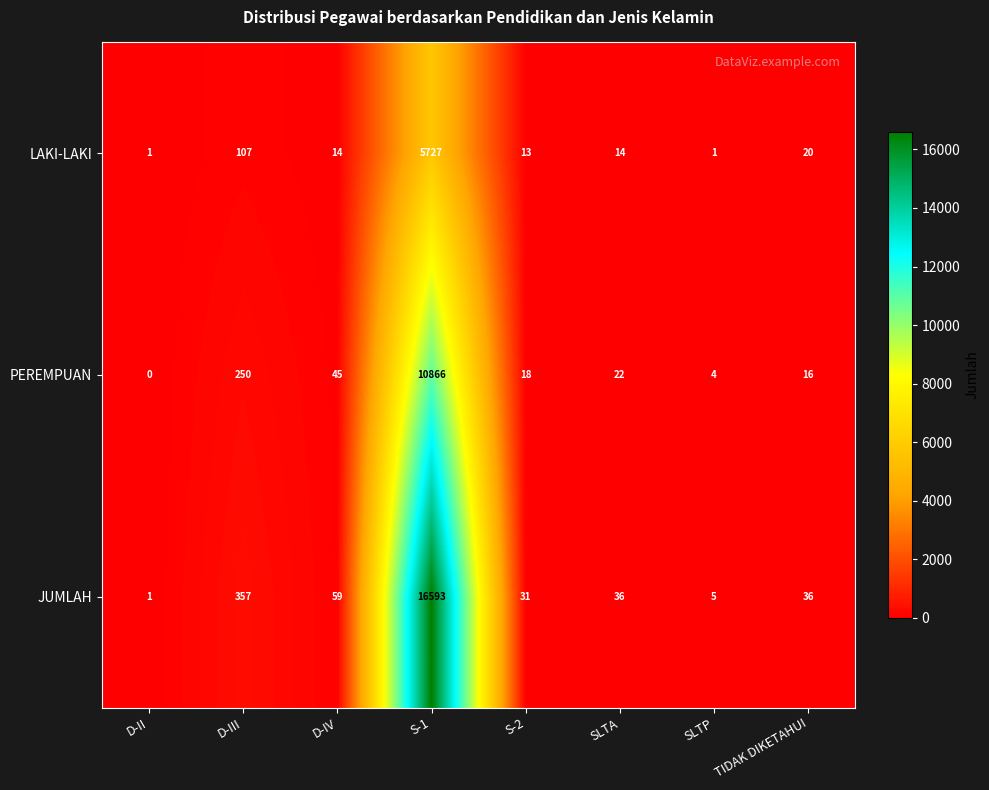

At which category does the chart reach its peak across all series?

S-1